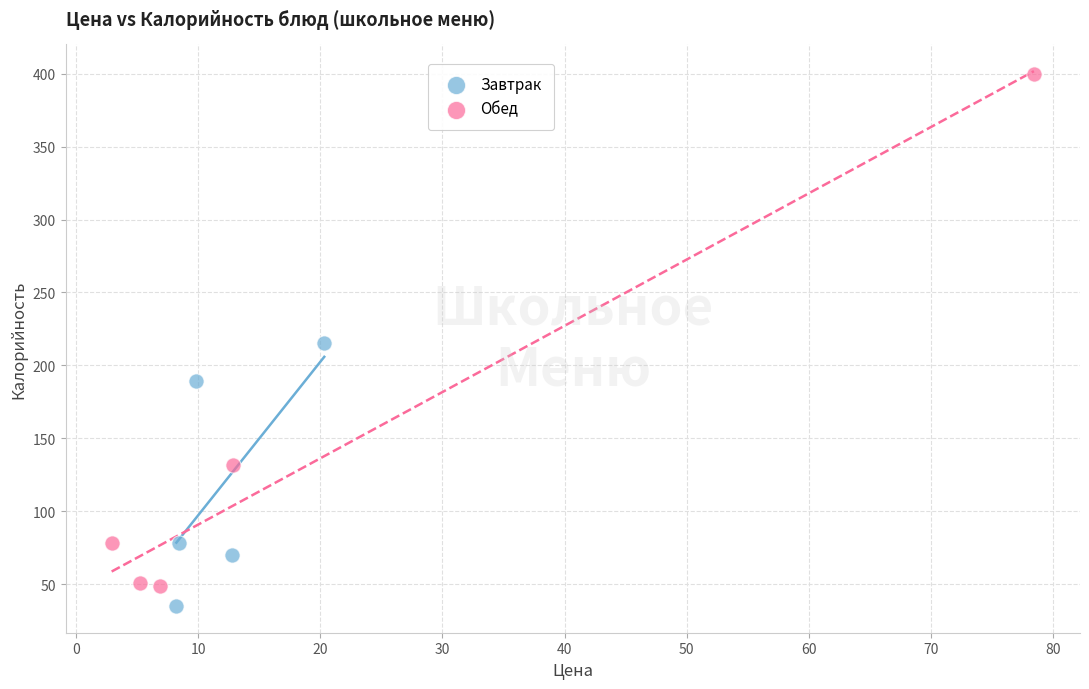

Which series has the widest spread of Y values?

Обед